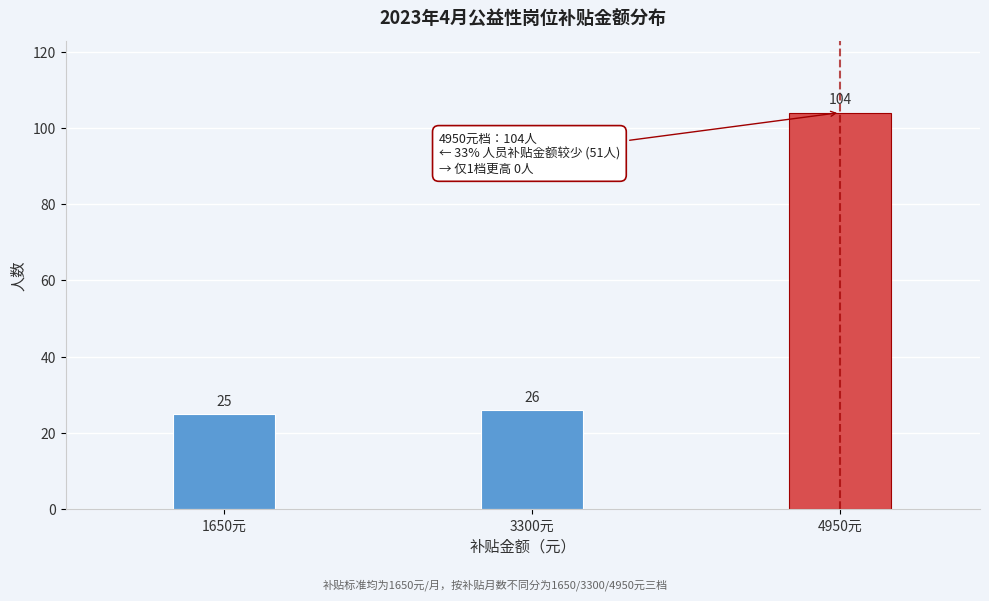

Reading right to left, list all the values displayed in this chart.

4950元=104	3300元=26	1650元=25